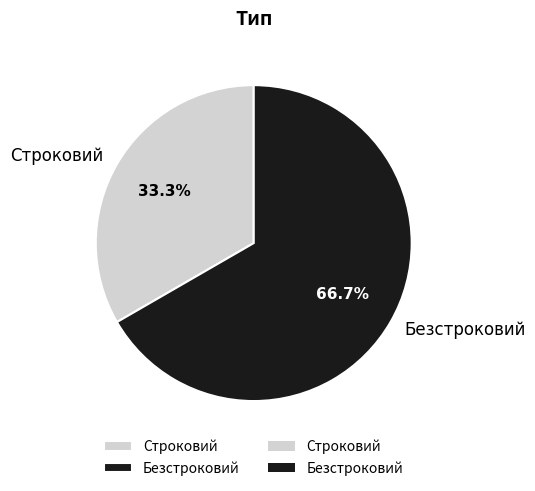

Is there any slice that represents more than half of the pie?

Yes